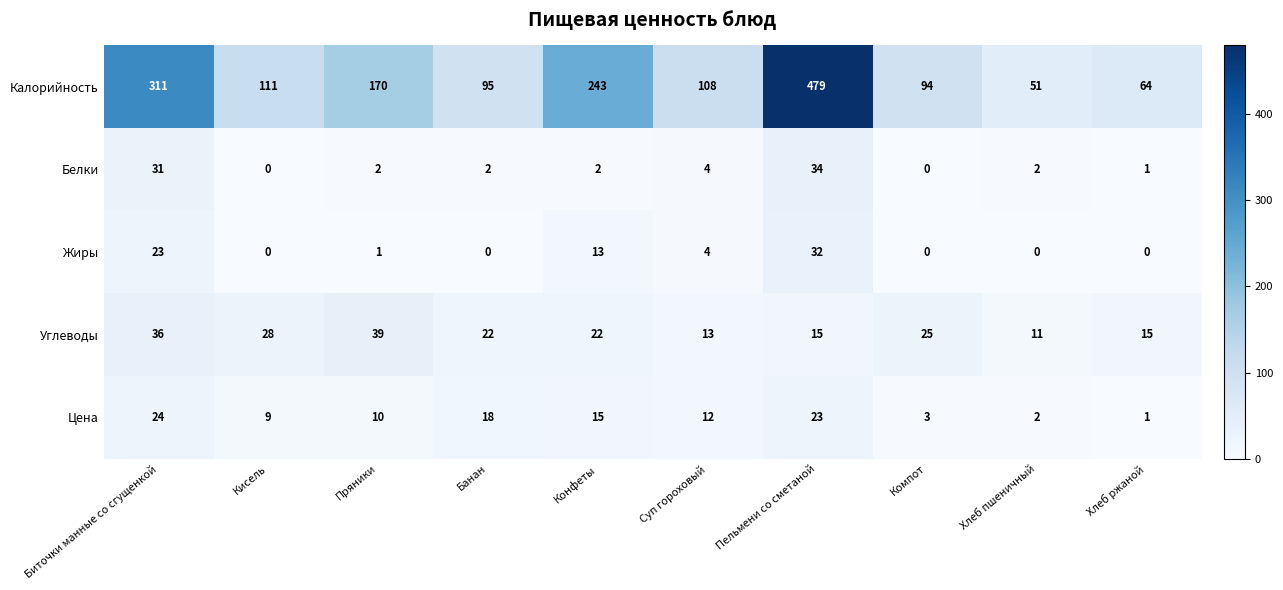

Which category has the highest value in the Углеводы series?

Пряники